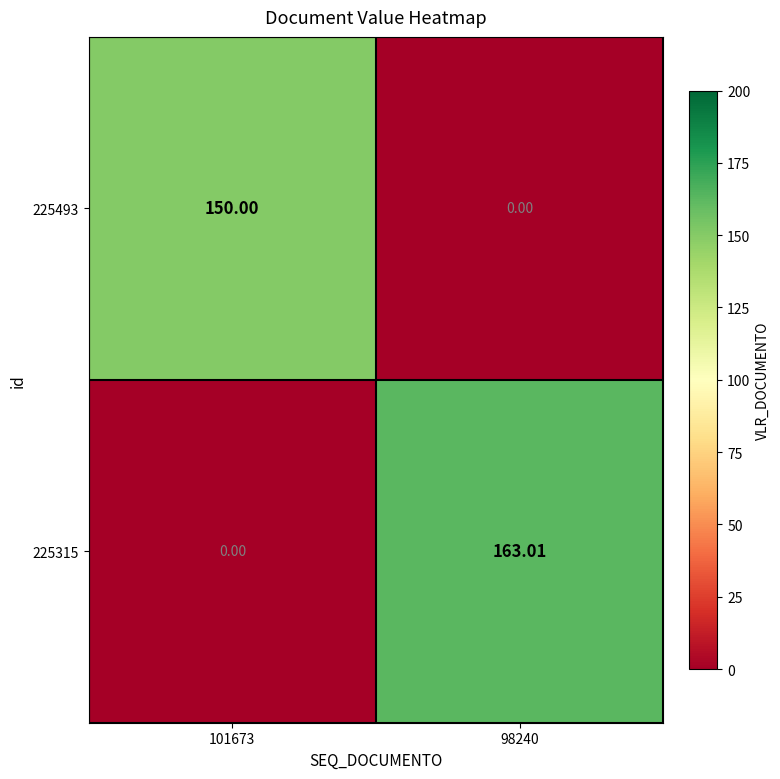

Is the value of 225315 at 98240 greater than the value of 225493 at 101673?

Yes